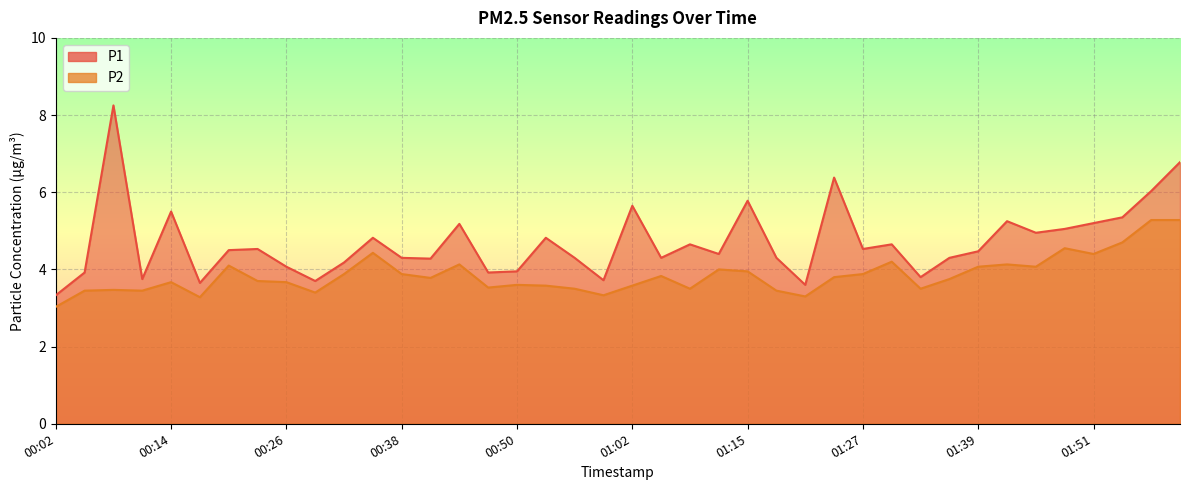

Which series has the largest total across all categories?

P1